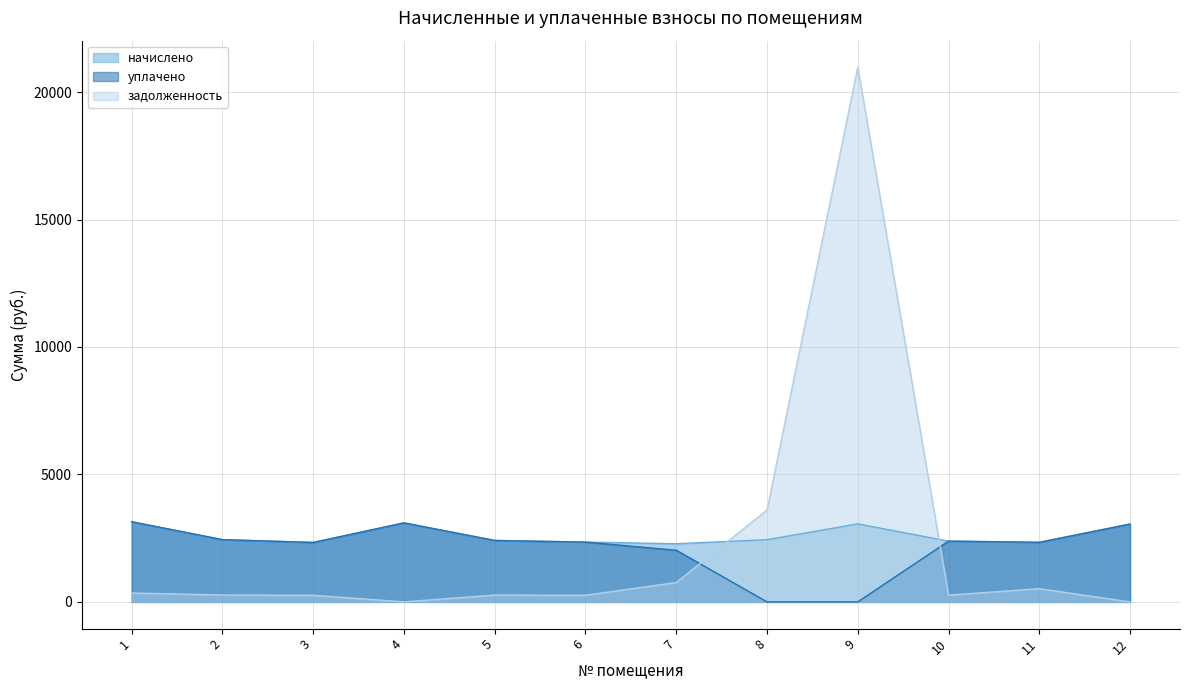

Which series has the largest total across all categories?

начислено